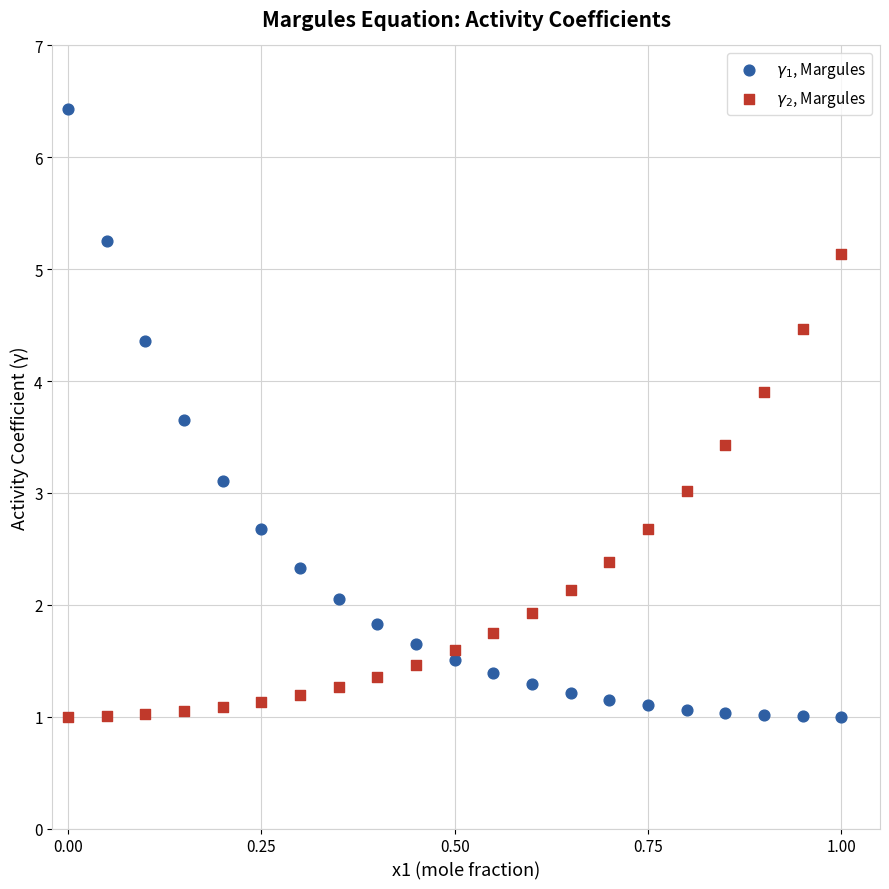

Which series contains the highest Y value?

$\gamma_1$, Margules